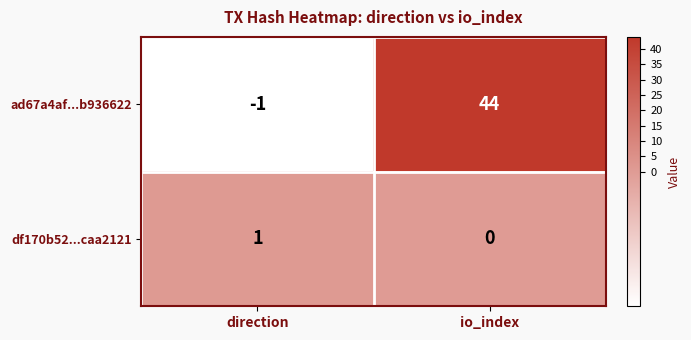

Is the value of df170b52...caa2121 at direction greater than the value of ad67a4af...b936622 at direction?

Yes